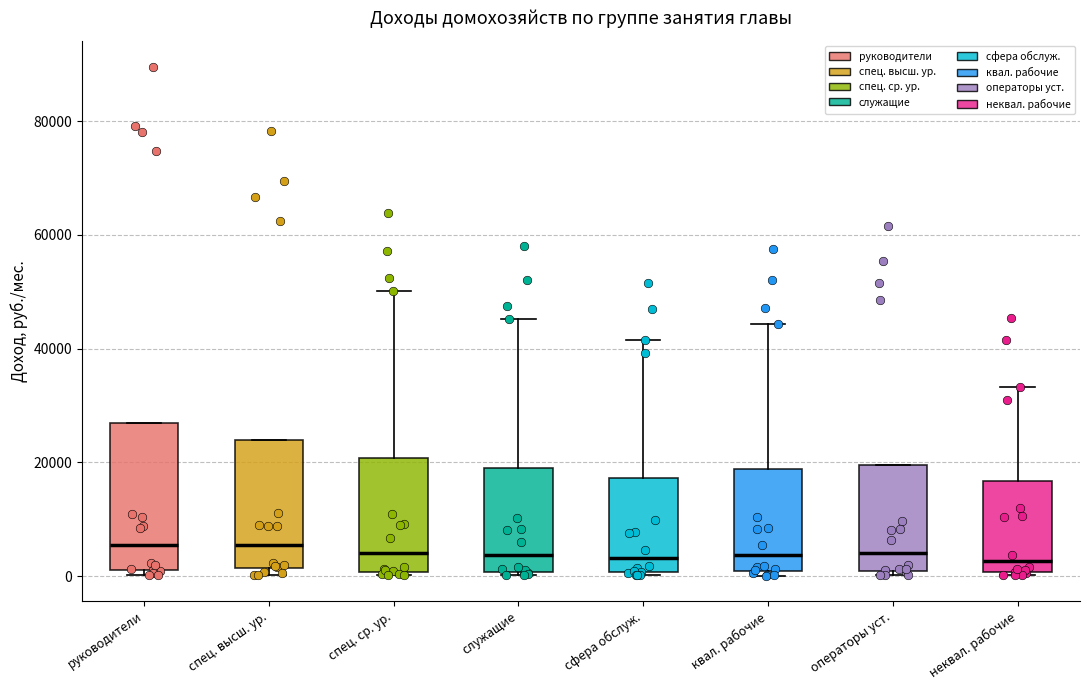

Where is the lower edge of the box for операторы уст. on the y-axis? The values are not printed on the chart, so give them approximately, as read against the axis.

0